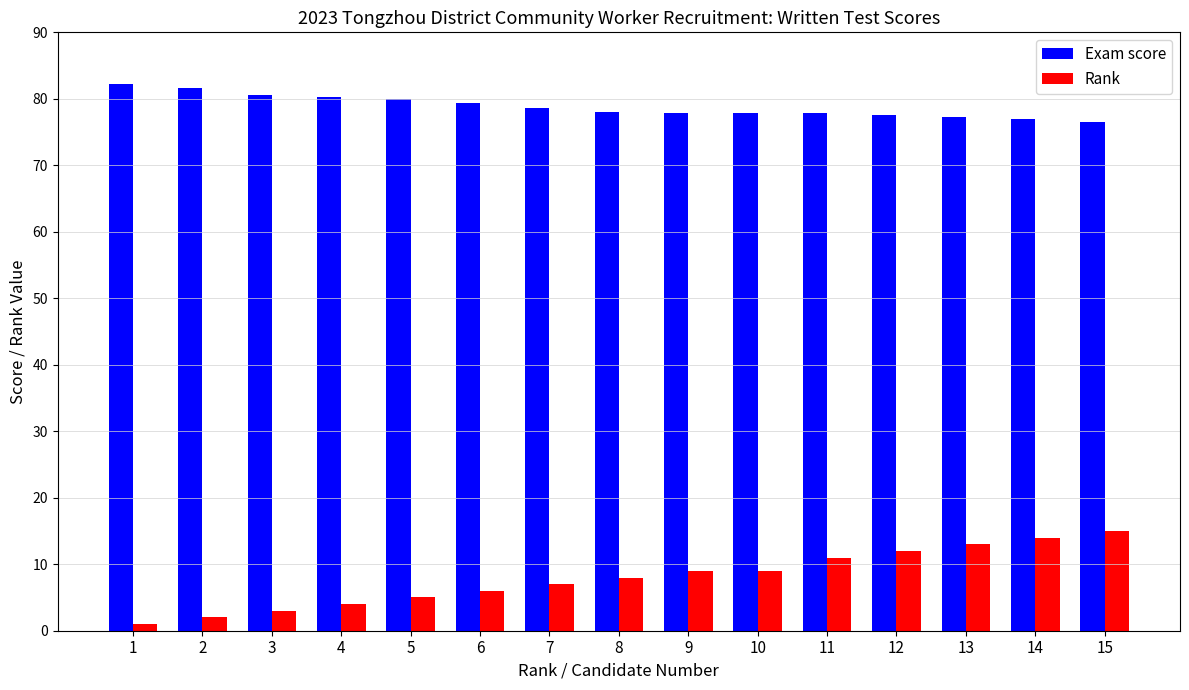

What is the sum of the Exam score values at 12 and 9?

155.5